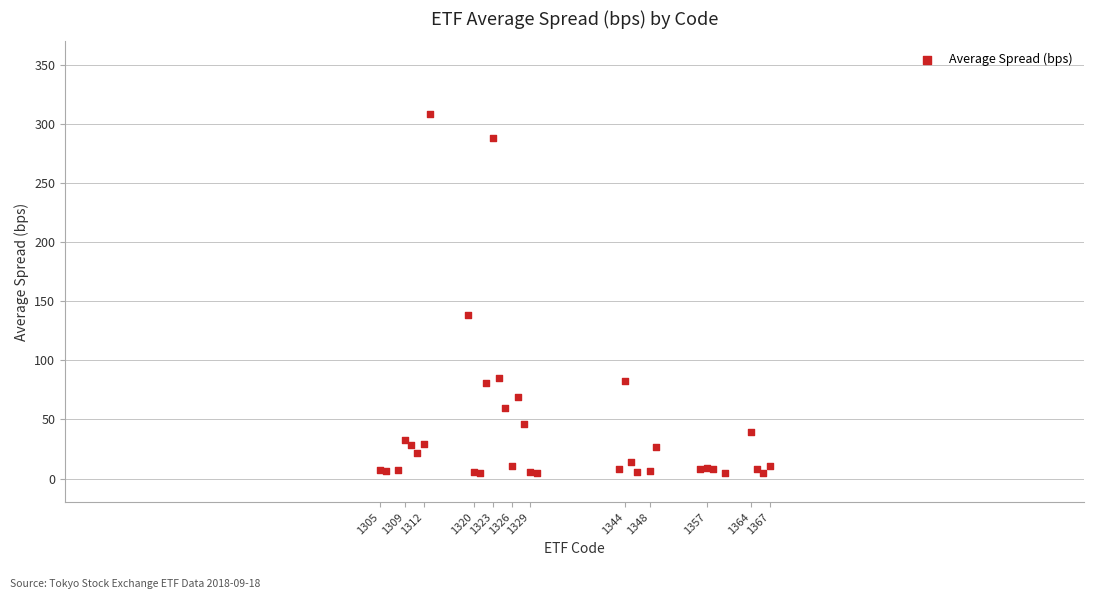

What Y value in the scatter plot is closest to 156?

138.5